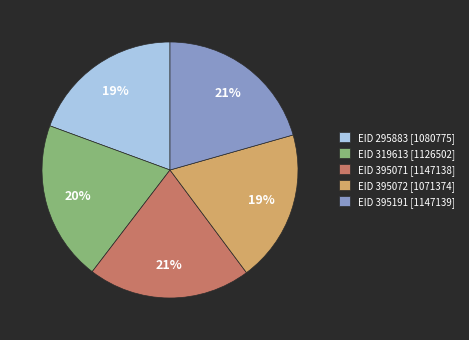

To the nearest percent, what is the average slice percentage?

20%